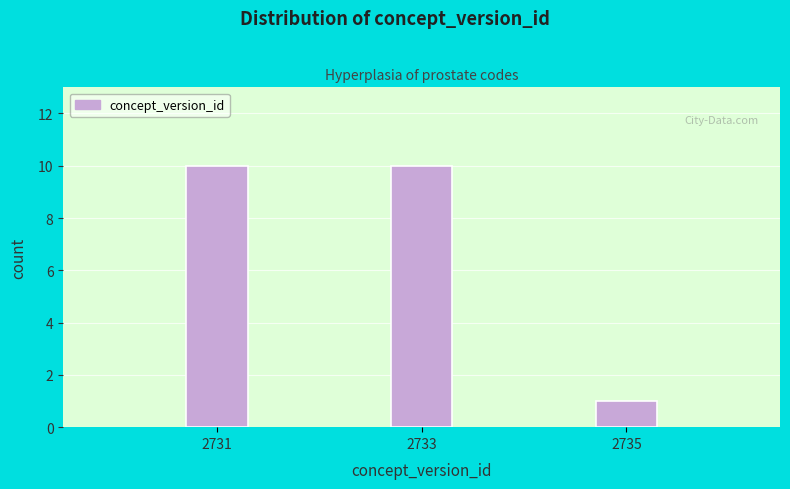

Reading left to right, what are all the values shown in this chart?

10	10	1